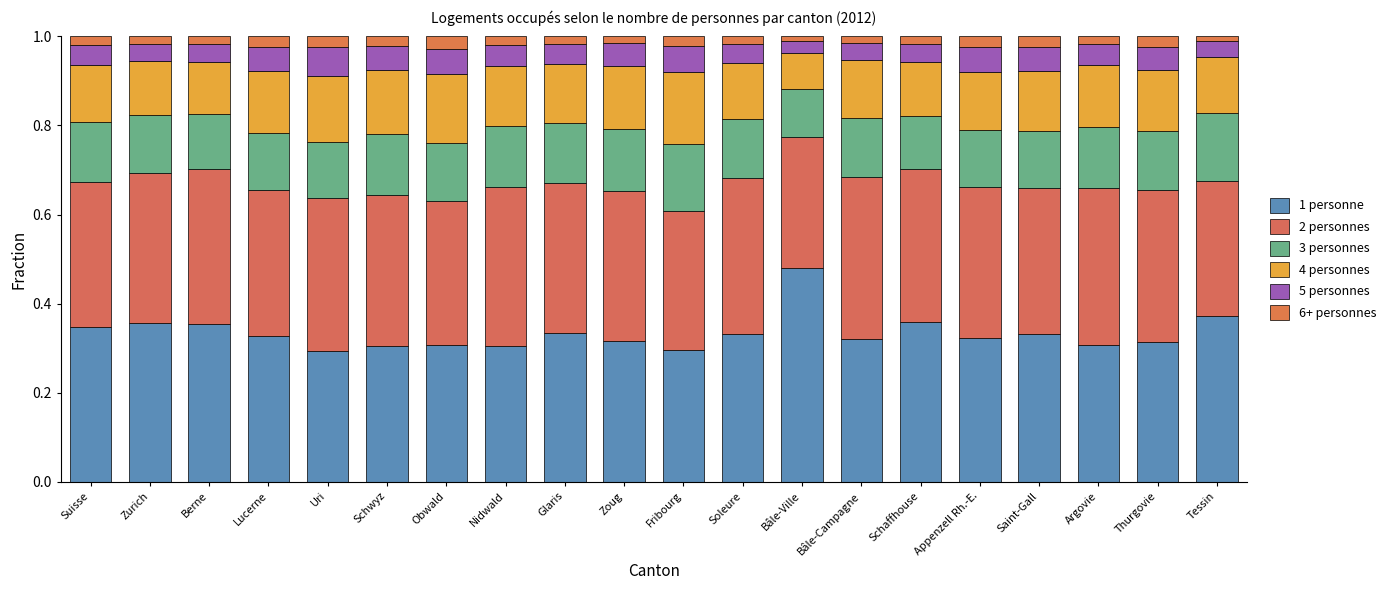

Between Schaffhouse and Saint-Gall, which is larger?

Schaffhouse